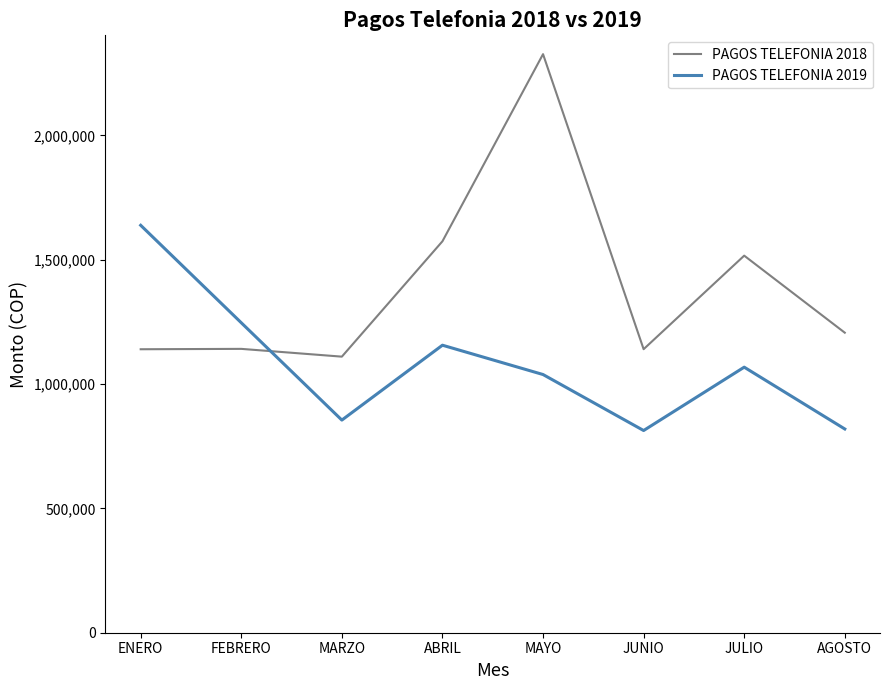

The PAGOS TELEFONIA 2018 series shows 514763 at JUNIO. True or false?

False